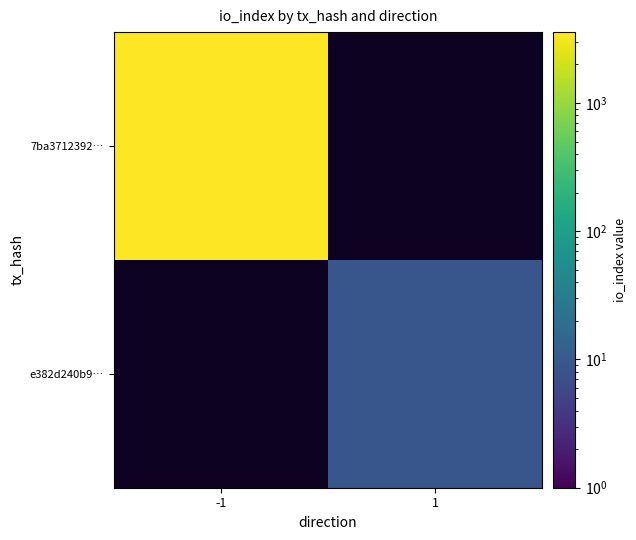

The 7ba3712392… series shows 3573.0 at -1. True or false?

True